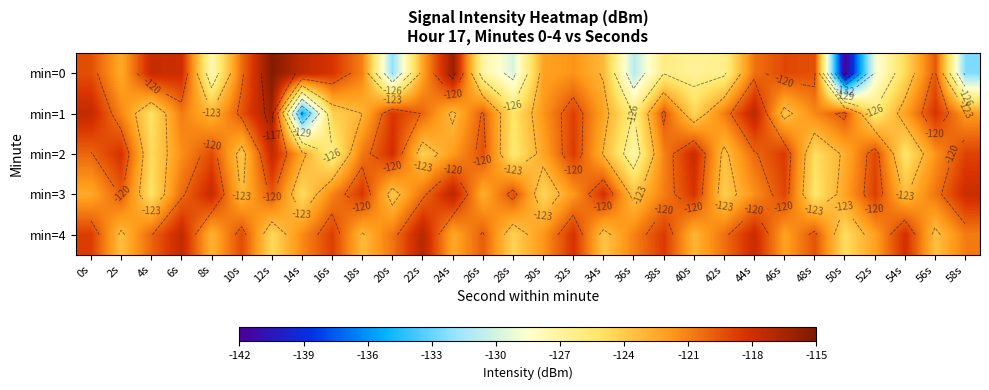

List the series in order of their peak value, lowest first.

min=2, min=3, min=4, min=1, min=0